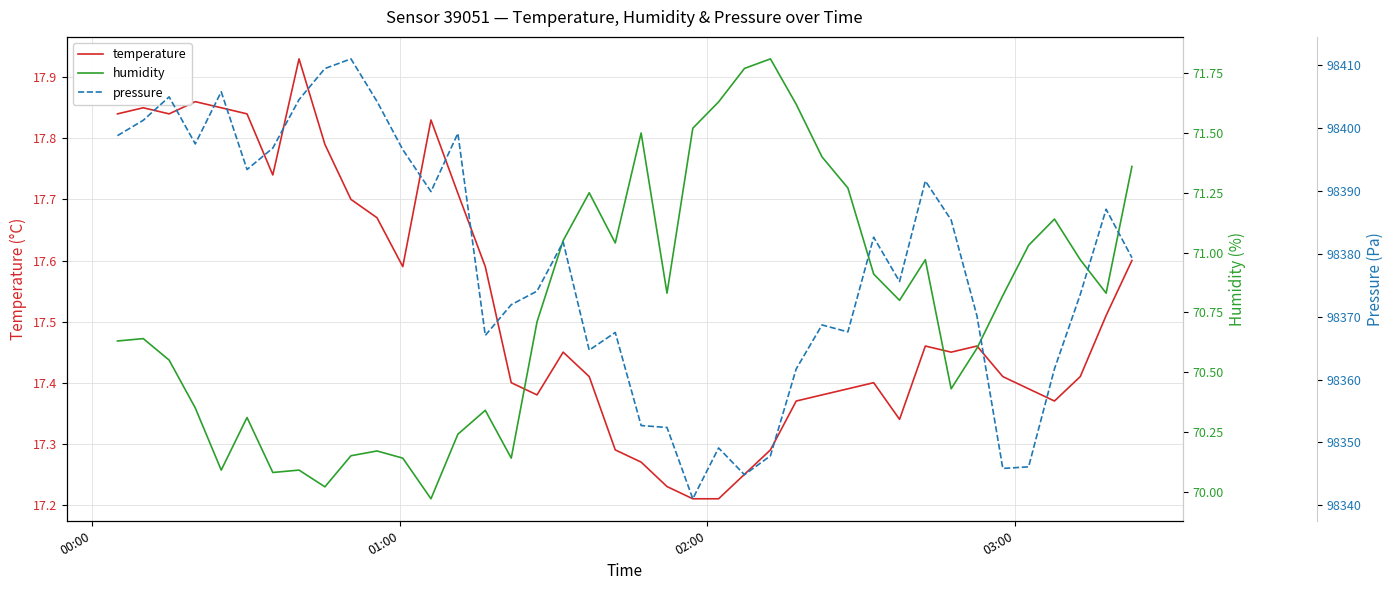

In pressure, how many points are lower than both neighbors (excluding endpoints)?

10